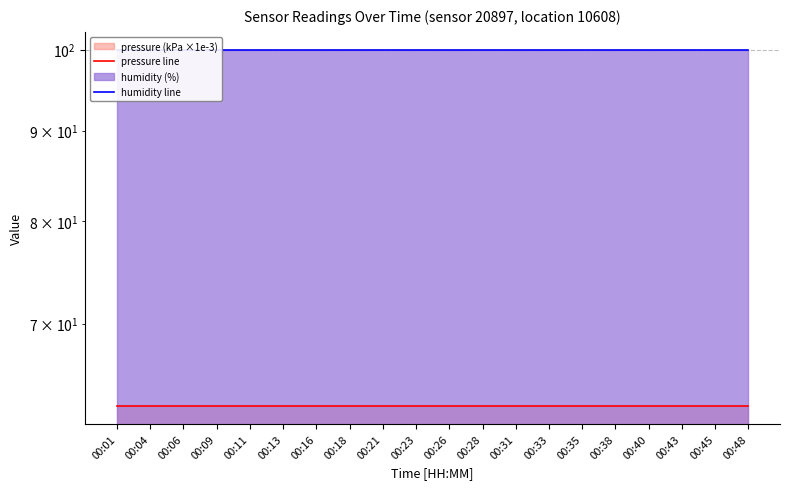

Which label corresponds to the largest value in the chart?

00:01